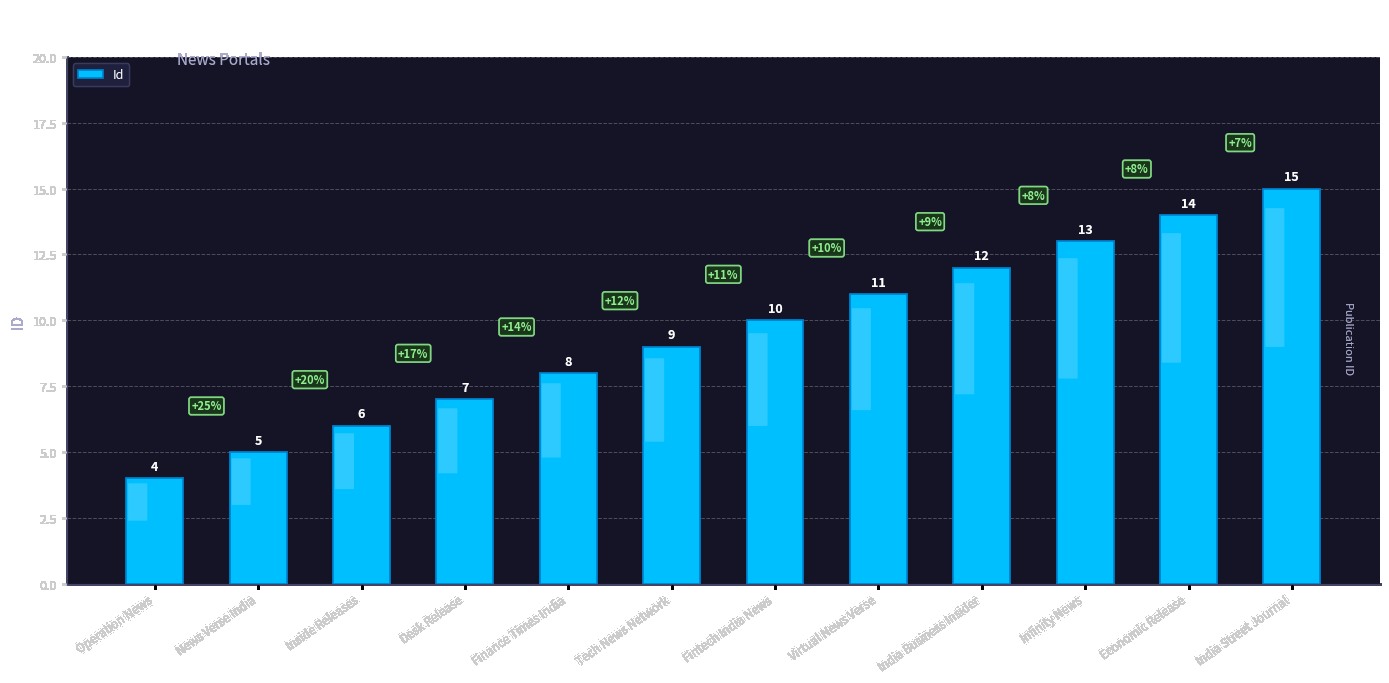

Is it true that the value at Tech News Network is 13?

False